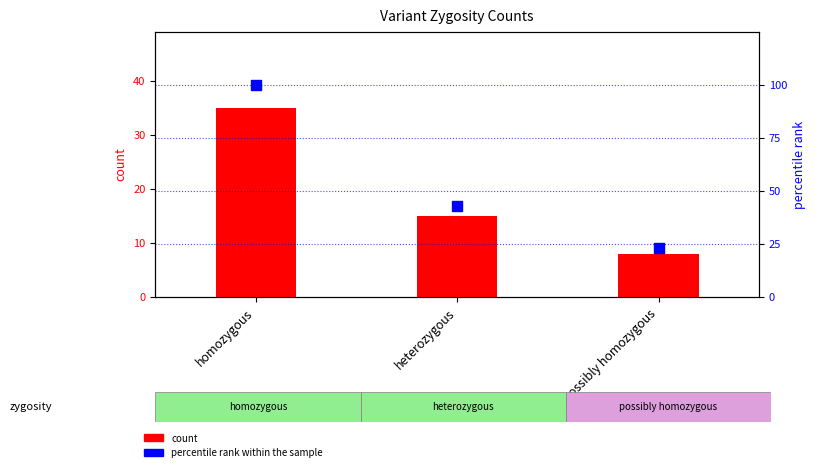

Which series has the widest spread of Y values?

percentile rank within the sample